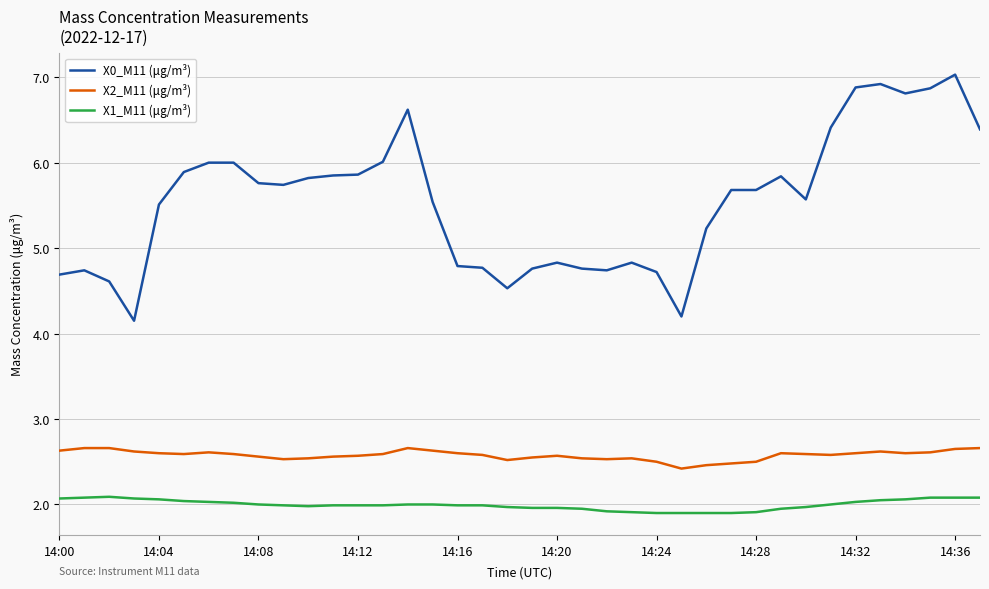

Which series has the largest total across all categories?

X0_M11 (μg/m³)